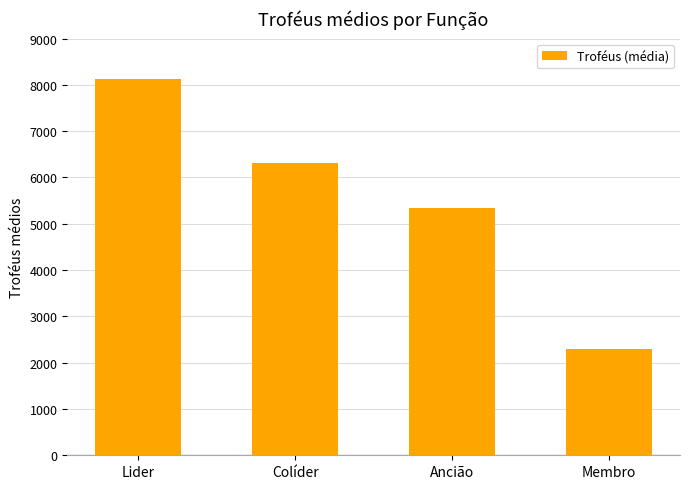

What is the label of the 3rd bar from the right?

Colíder